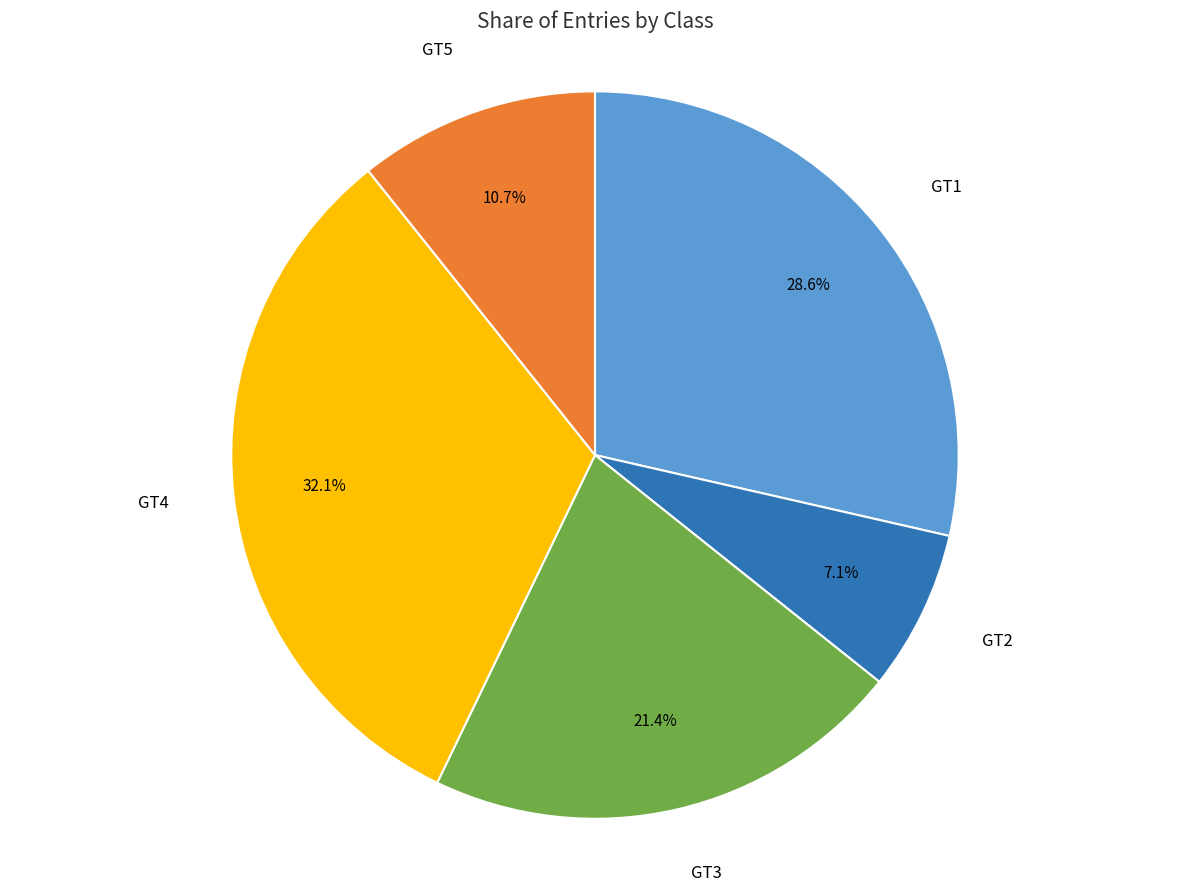

To the nearest percent, what percentage of the pie is GT4?

32%